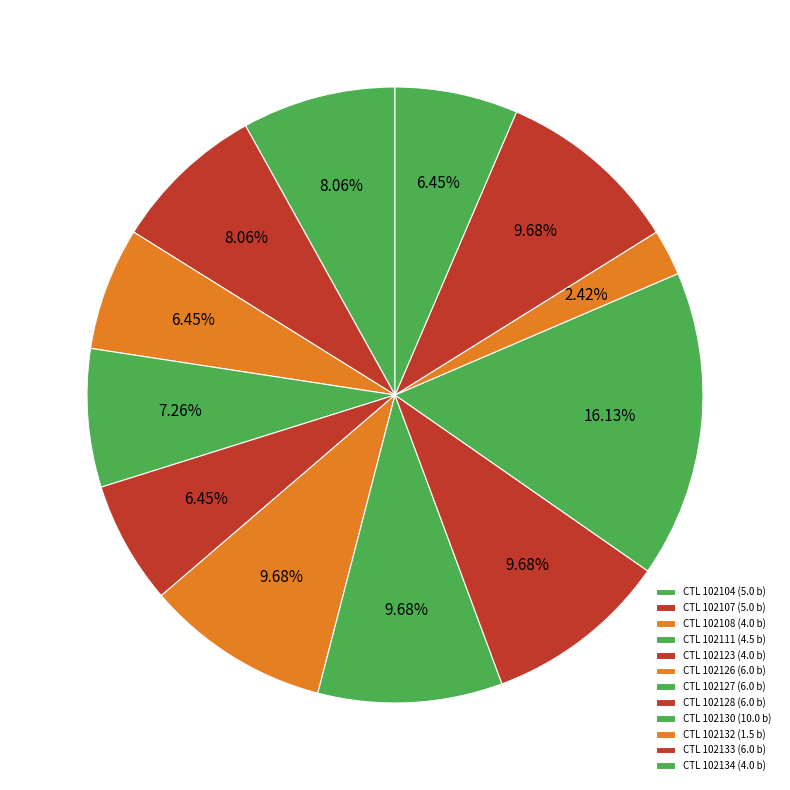

How many slices are in this pie chart?

12